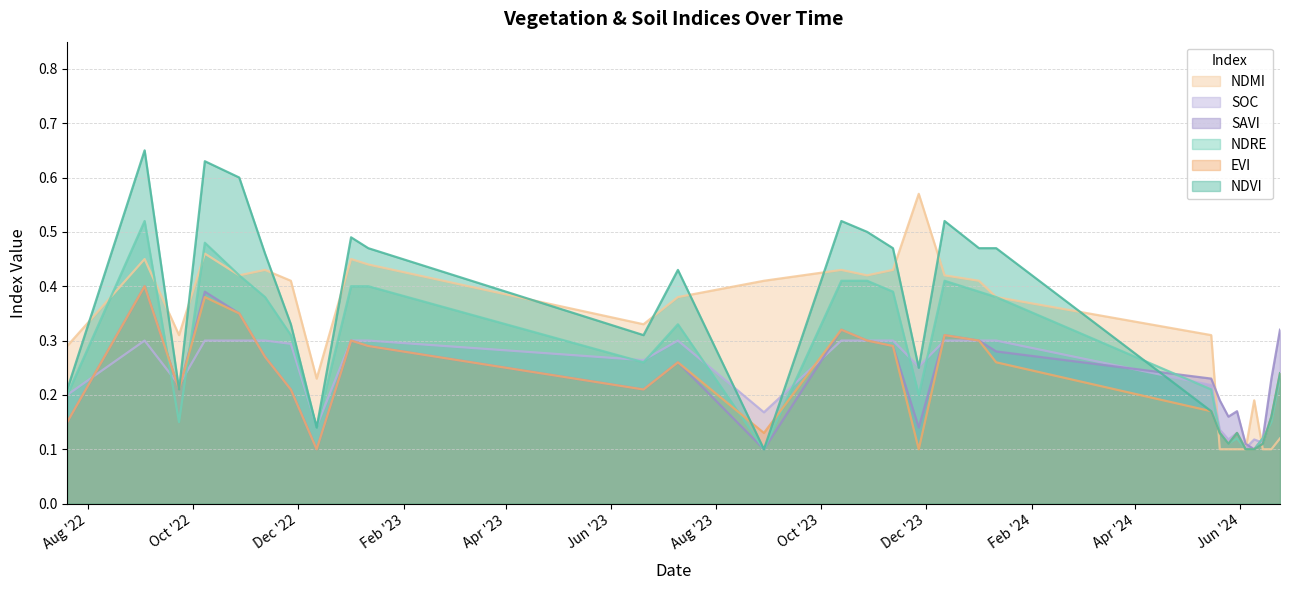

What is the label of the 14th point from the left?

13-10-2023